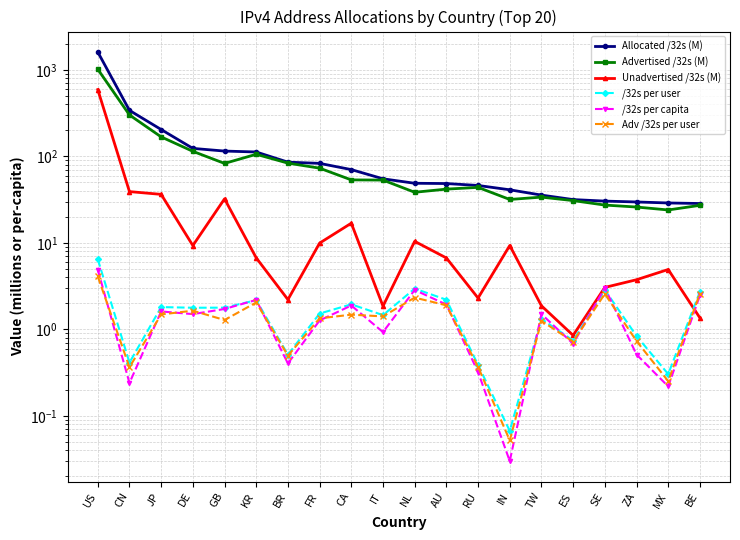

Which series has the largest total across all categories?

Allocated /32s (M)